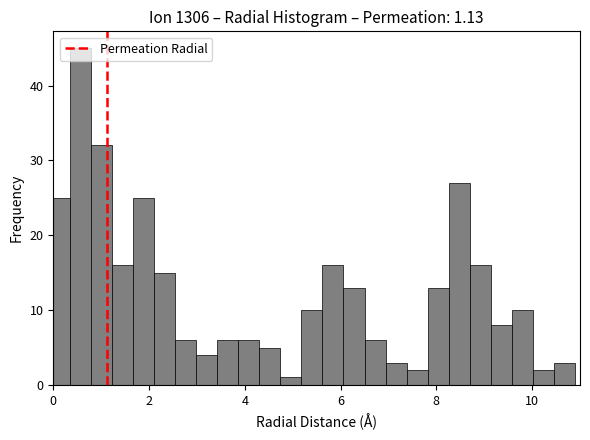

Around what value on the x-axis is the tallest bar? Give the approximate position of its centre, as read against the axis.

0.6